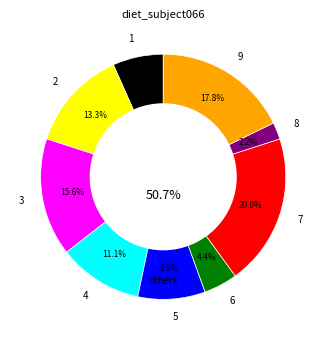

Is there any slice that represents more than half of the pie?

No